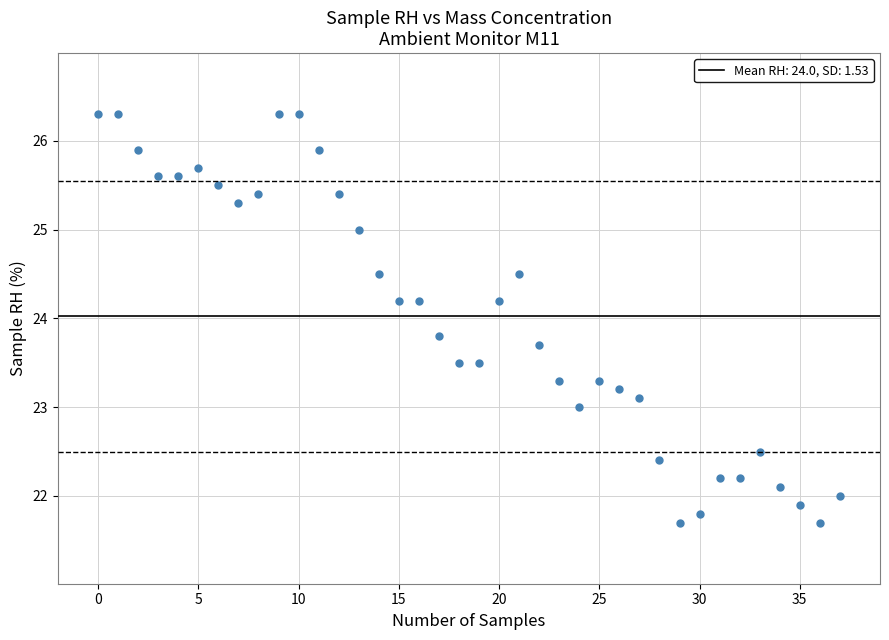

Count the number of points in this scatter plot.

38